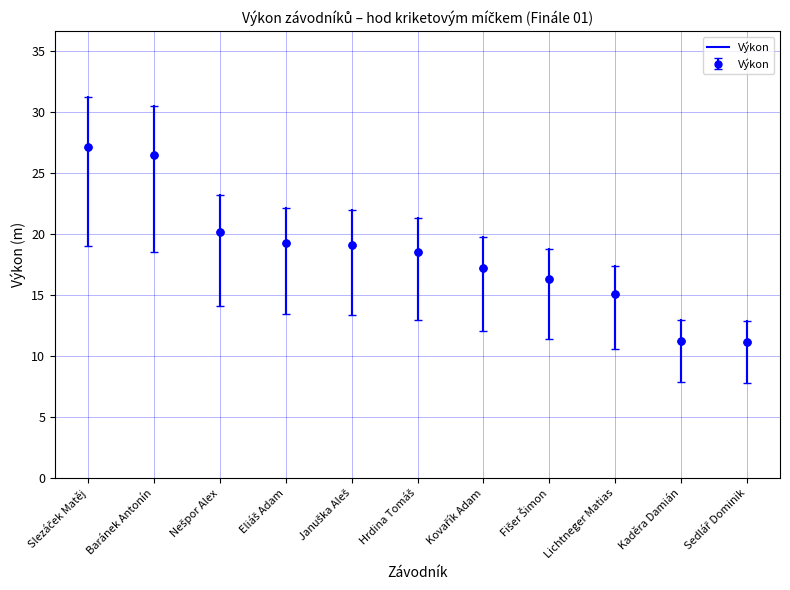

True or false: Výkon has more than 2 interior local peaks.

False